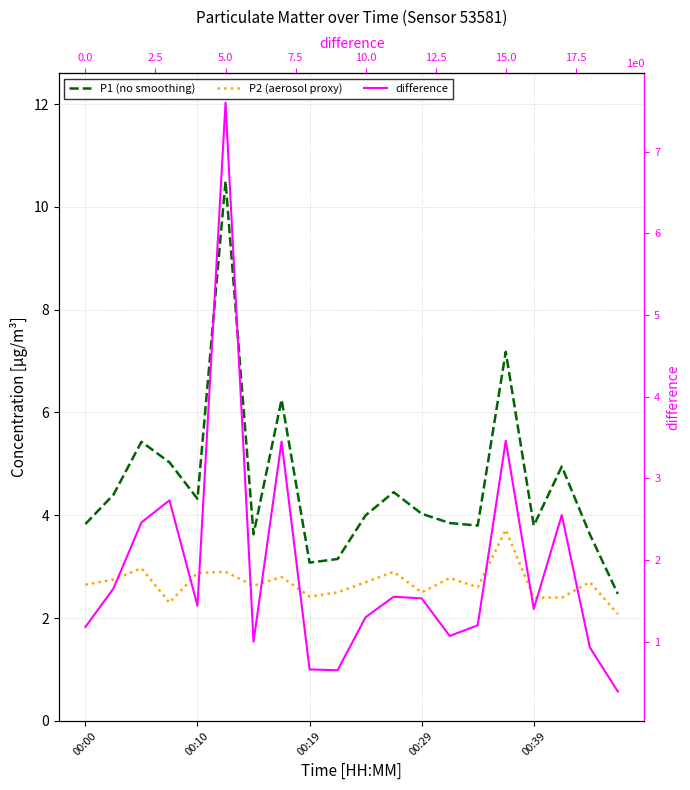

Reading right to left, what are all the values shown in this chart?

P1 (no smoothing): 2.5	3.6	5.0	3.8	7.2	3.8	3.9	4.0	4.5	4.0	3.1	3.1	6.2	3.6	10.5	4.3	5.0	5.4	4.4	3.8
P2 (aerosol proxy): 2.1	2.7	2.4	2.4	3.7	2.6	2.8	2.5	2.9	2.7	2.5	2.4	2.8	2.6	2.9	2.9	2.3	3.0	2.8	2.6
difference: 0.4	0.9	2.6	1.4	3.5	1.2	1.1	1.5	1.6	1.3	0.6	0.7	3.5	1.0	7.6	1.4	2.7	2.5	1.7	1.2